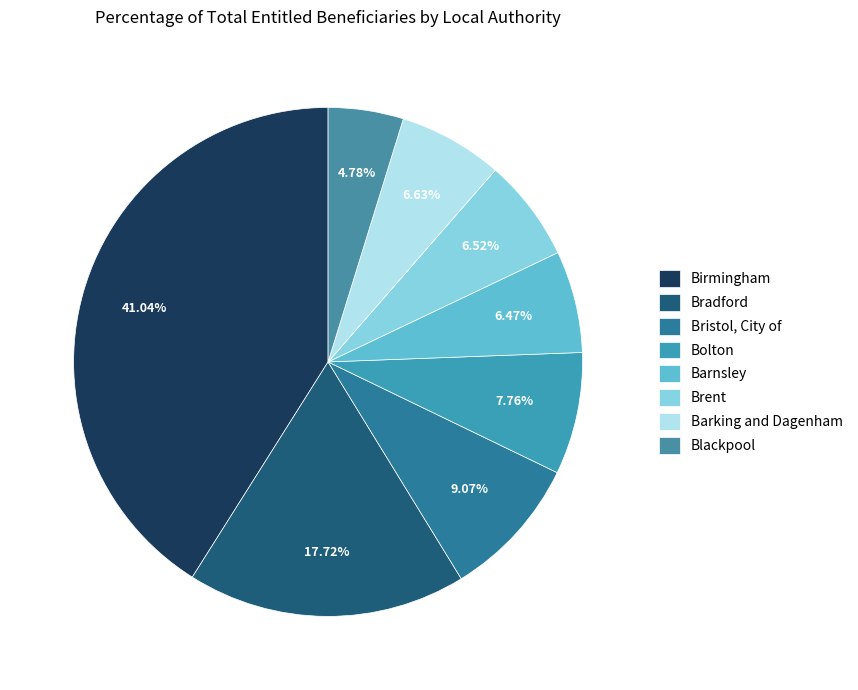

Is the sum of Barnsley and Brent greater than half?

No